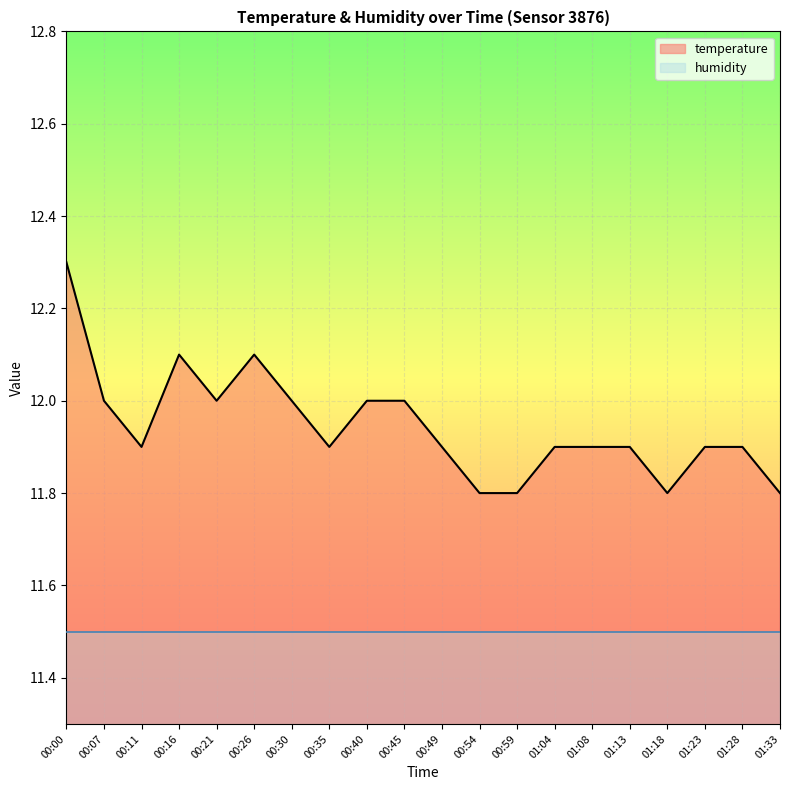

What value does the data have at 01:33?

11.8